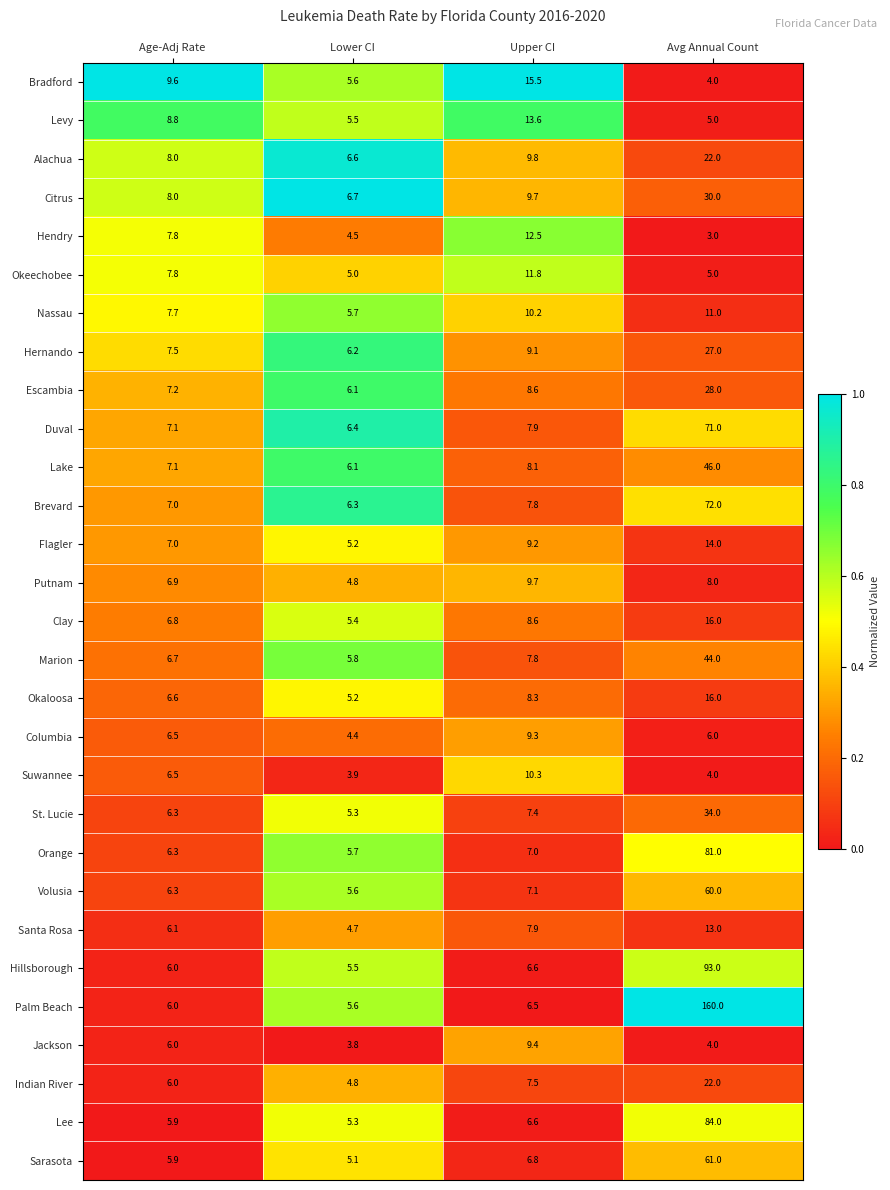

What is the lowest value of the Orange series?

5.7